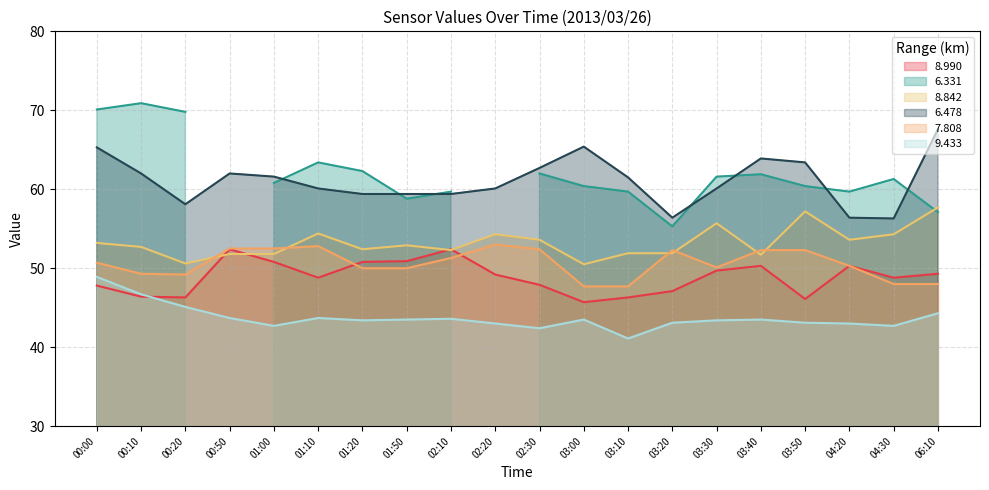

Where does the 7.808 series first go above 50?

00:00